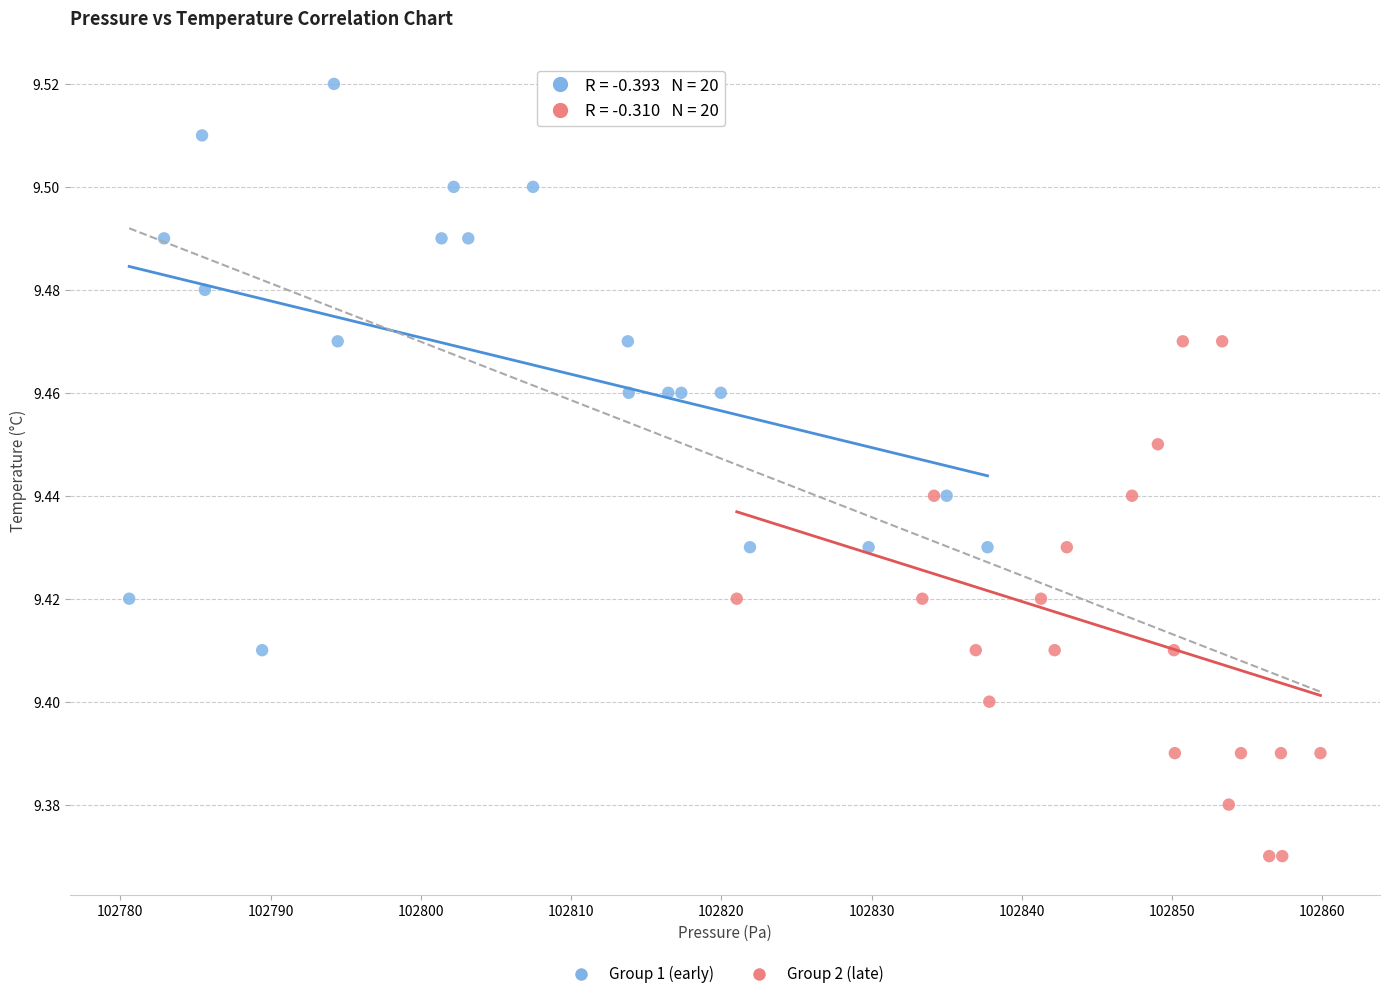

Which series contains the lowest Y value?

Group 2 (late)